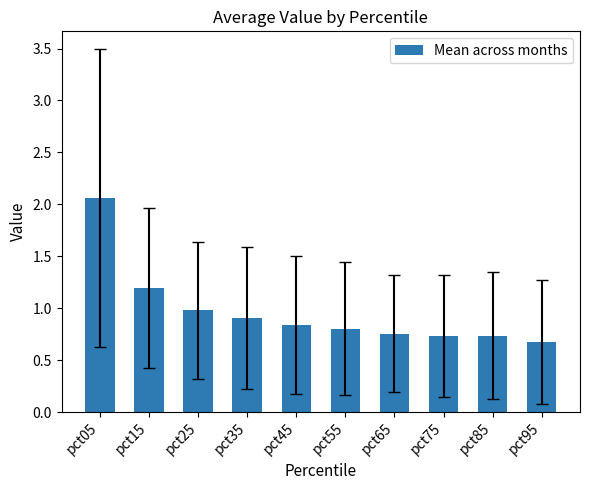

What is the difference between the second highest and second lowest values?

0.5